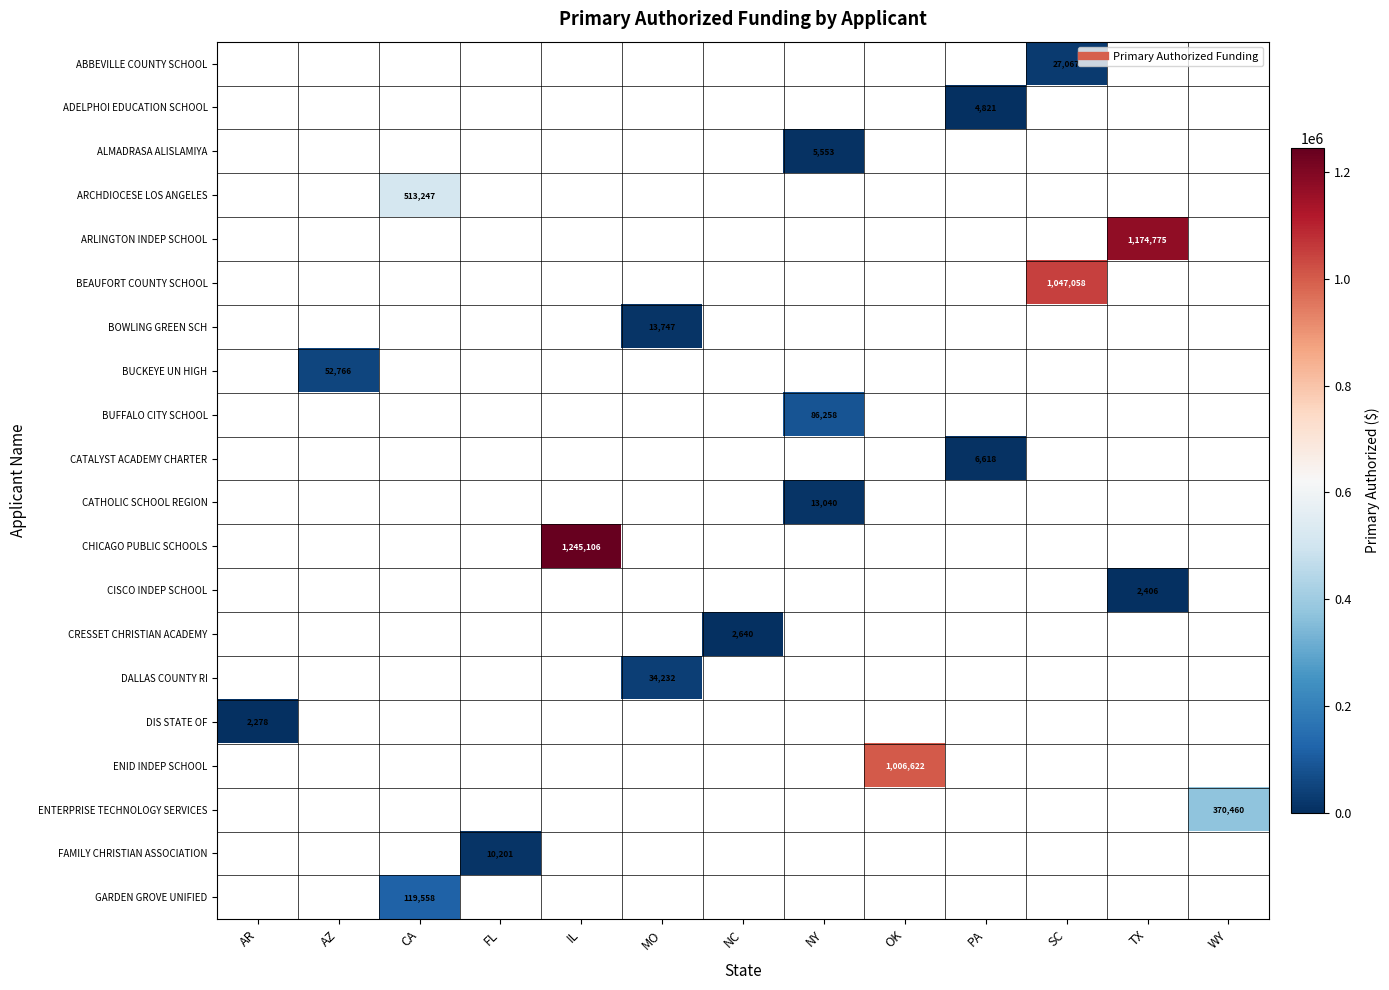

At which category does the chart reach its minimum across all series?

AR